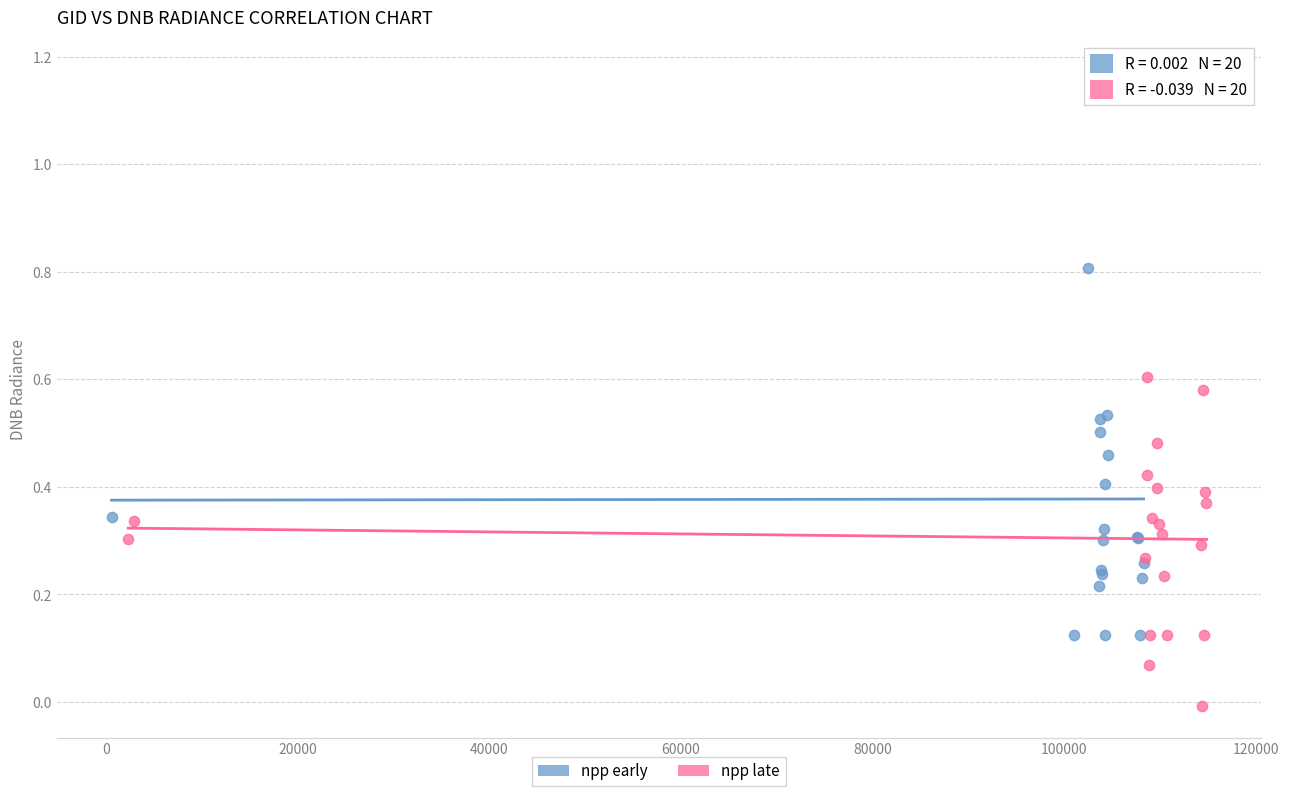

Which series reaches the maximum Y coordinate?

npp early